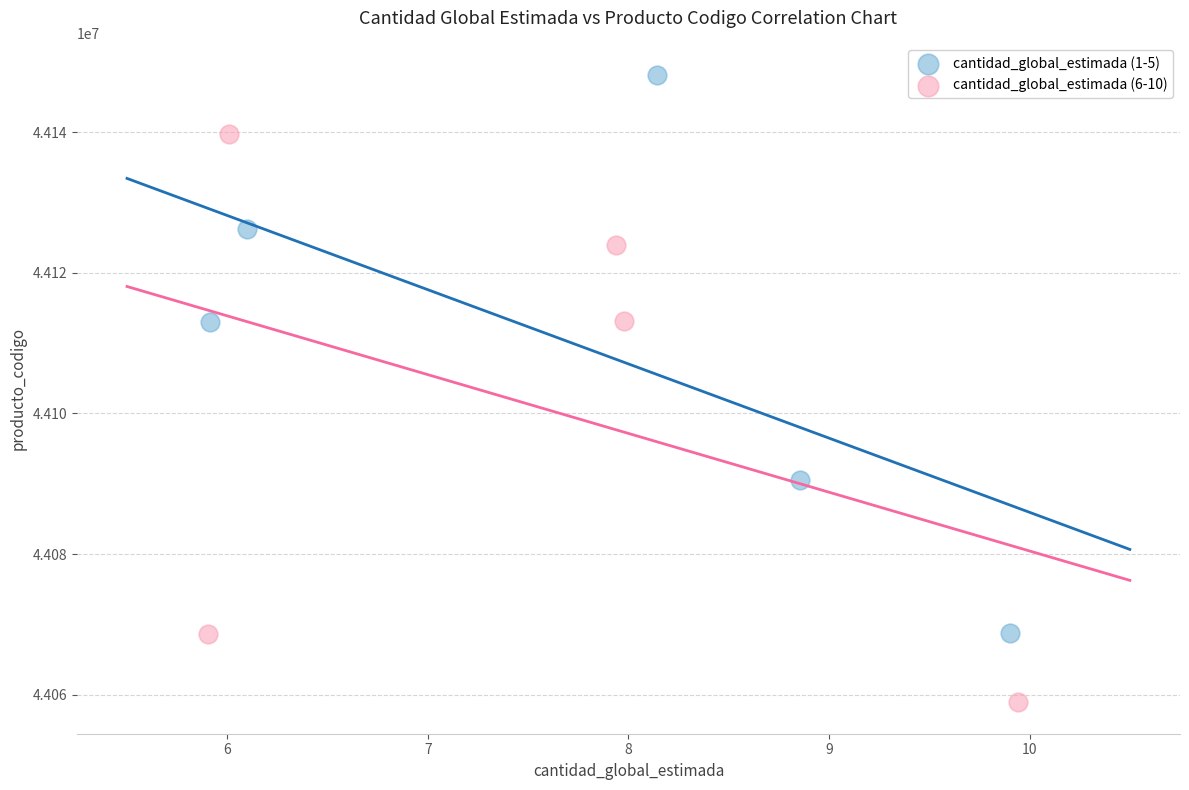

What are all the series names shown in the legend?

cantidad_global_estimada (1-5), cantidad_global_estimada (6-10)